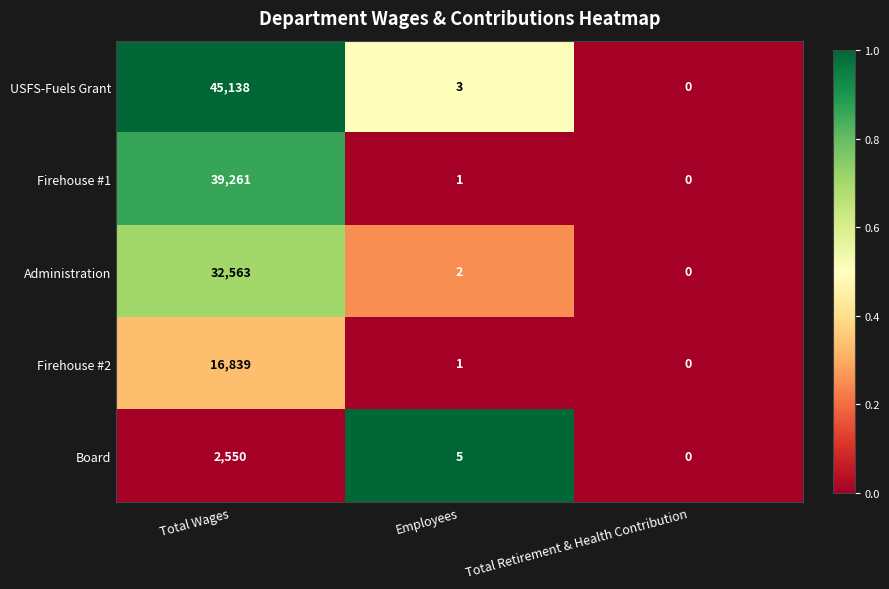

Count the number of data series in this chart.

5